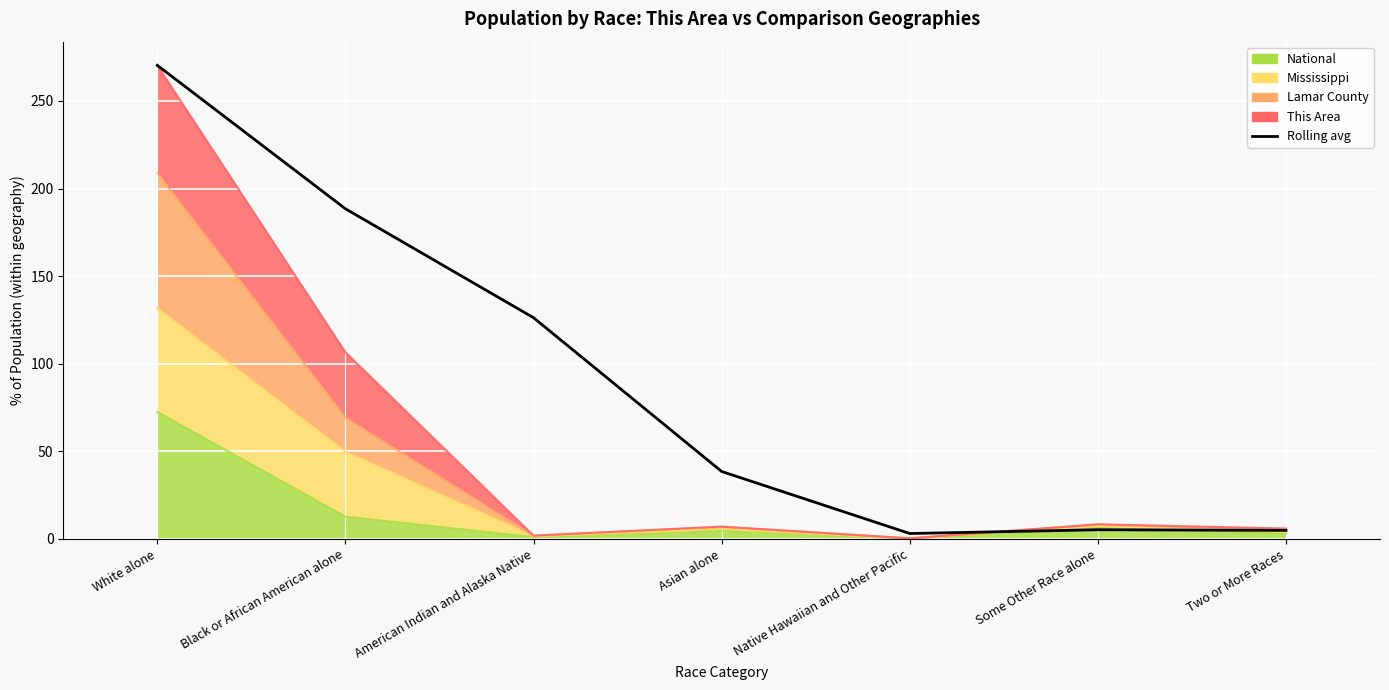

List the labels in order of value, largest first.

White alone, Black or African American alone, American Indian and Alaska Native, Asian alone, Some Other Race alone, Two or More Races, Native Hawaiian and Other Pacific